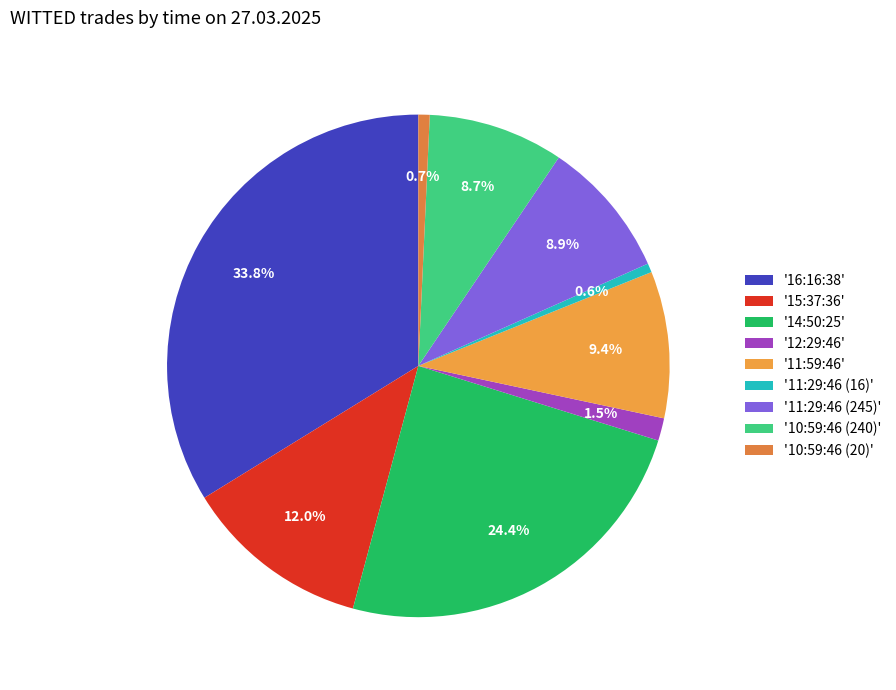

Which slice is the smallest?

11:29:46 (16)